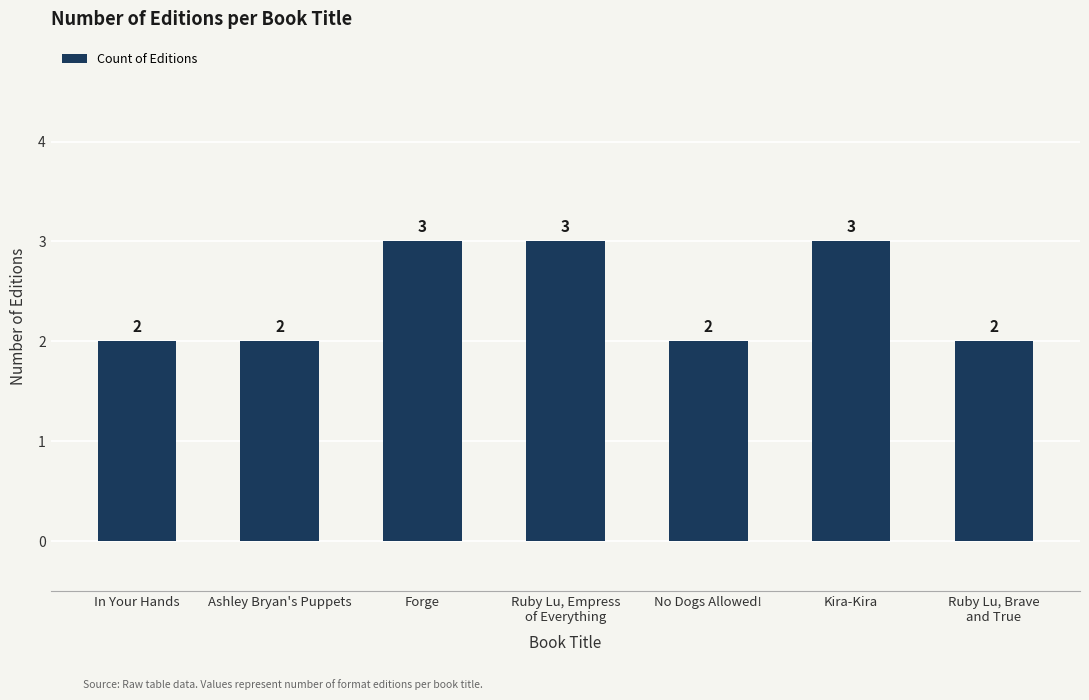

What position from the right is Forge?

5